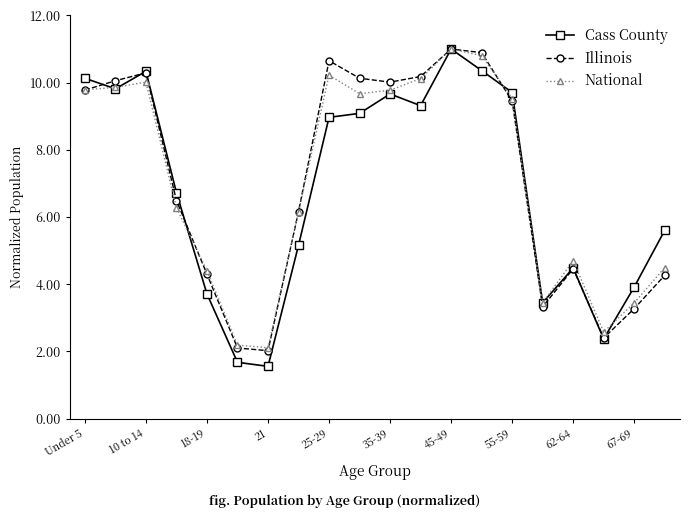

At how many categories does at least one series exceed 6?

12